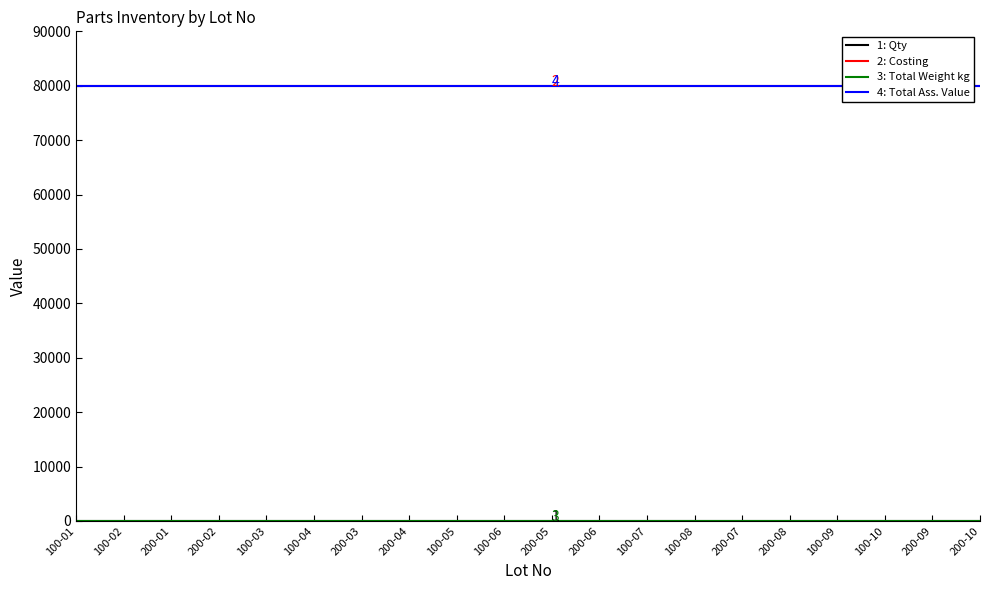

What is the minimum value for Costing?

79919